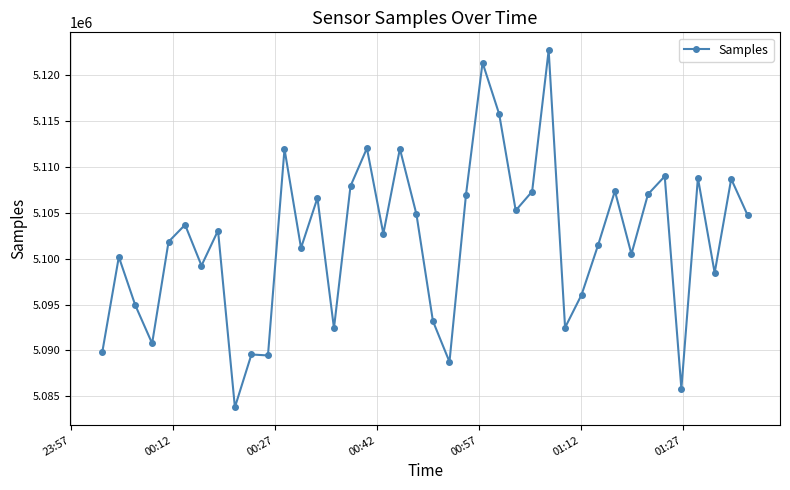

True or false: there are more than 1 points higher than both neighbors.

True